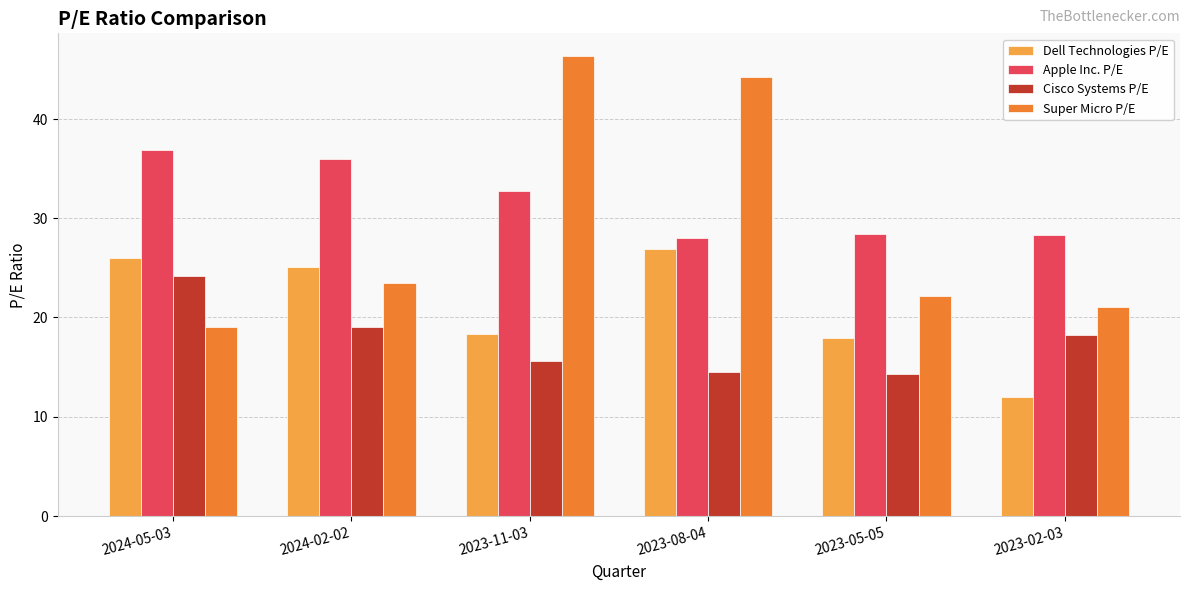

What position from the right is 2023-05-05?

2